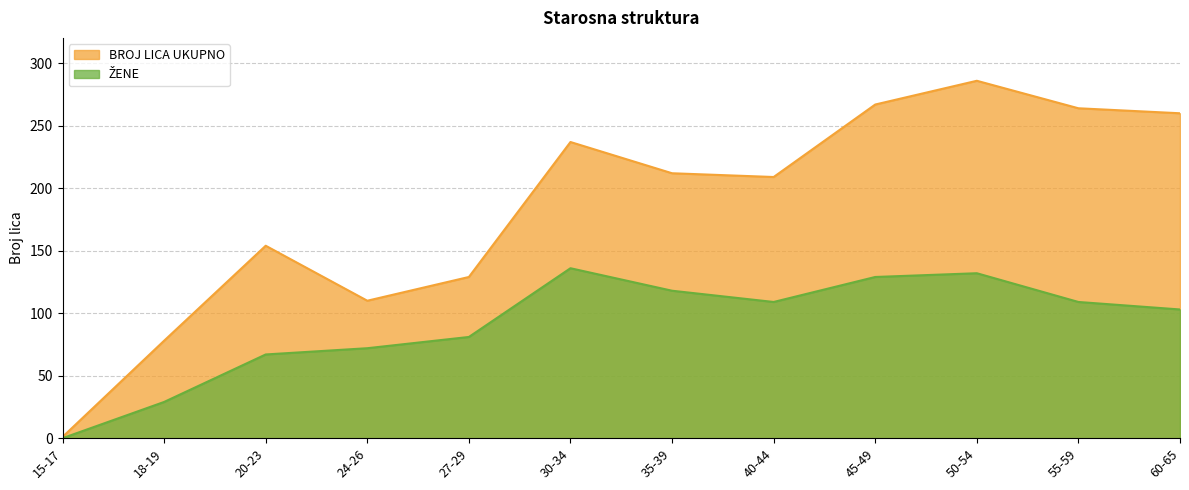

True or false: BROJ LICA UKUPNO and ŽENE intersect in this chart.

False